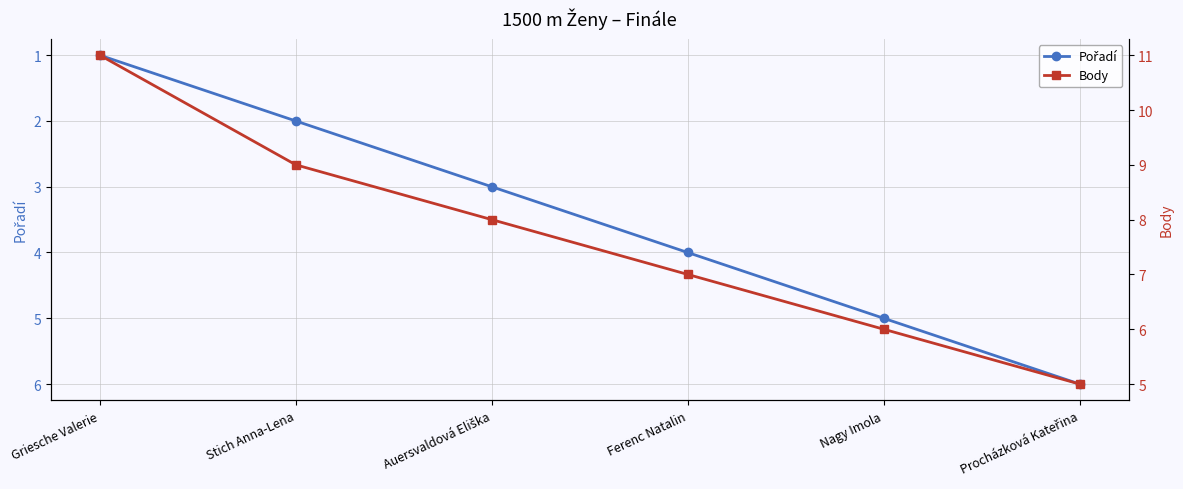

Between Griesche Valerie and Stich Anna-Lena, which is larger?

Stich Anna-Lena